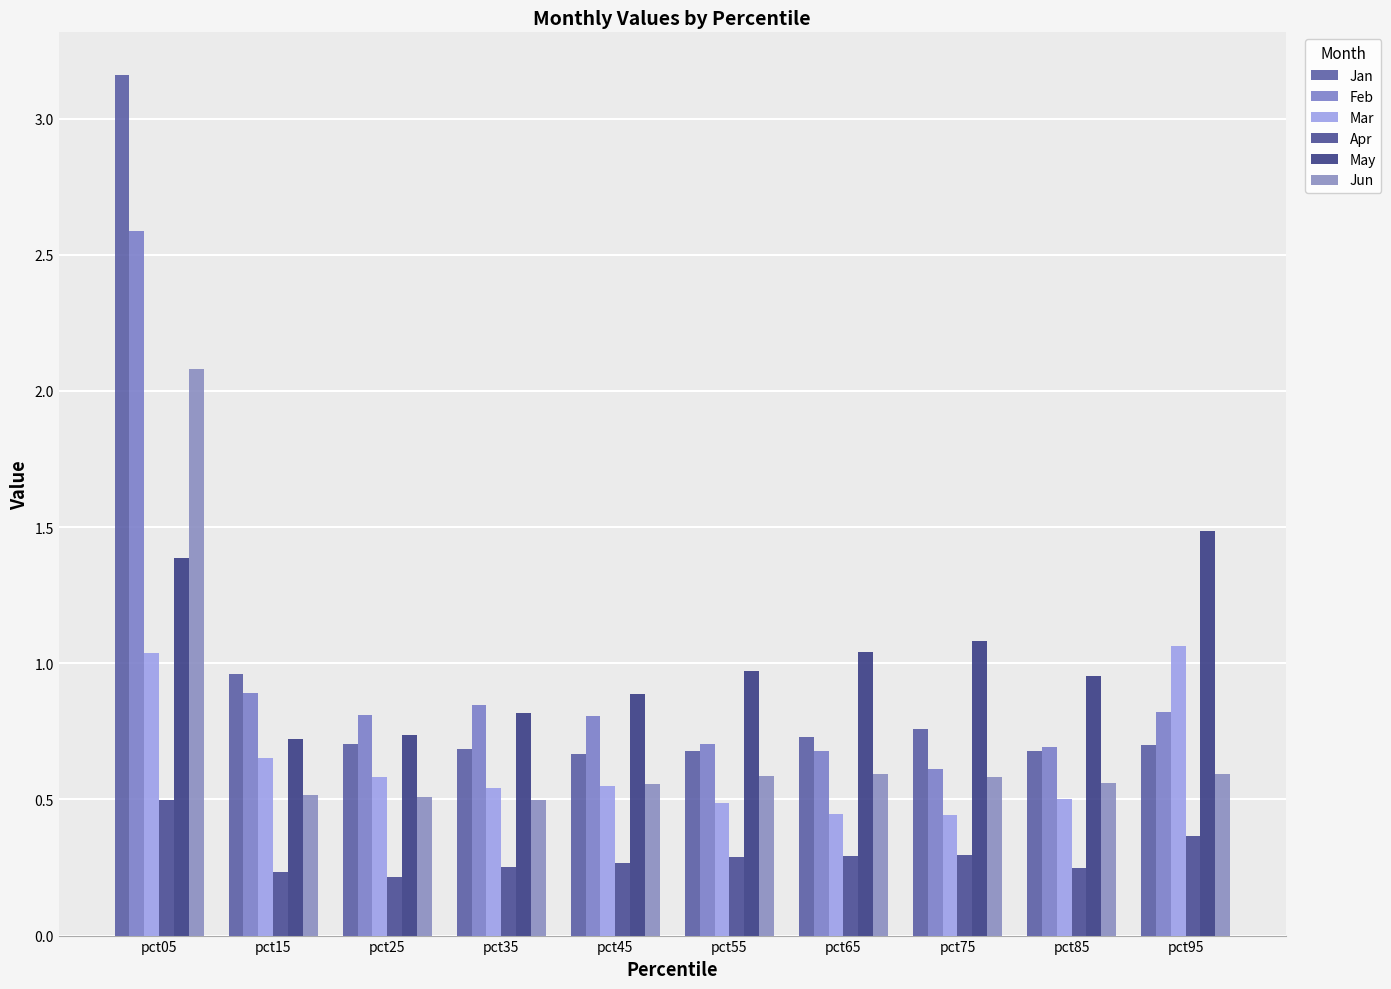

The Apr series shows 0.3 at pct55. True or false?

True